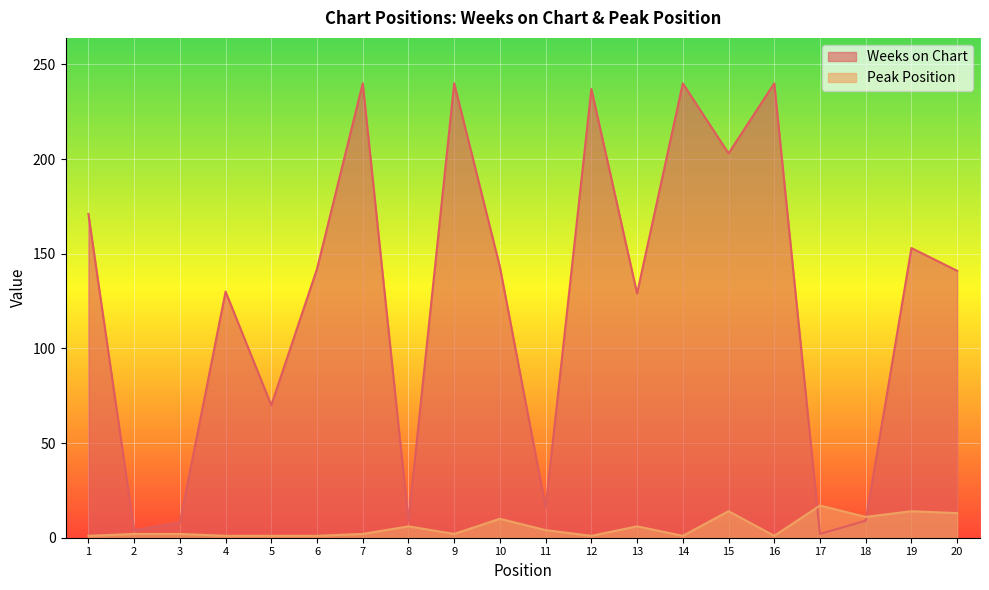

Which series changed the most between 12 and 14?

Weeks on Chart